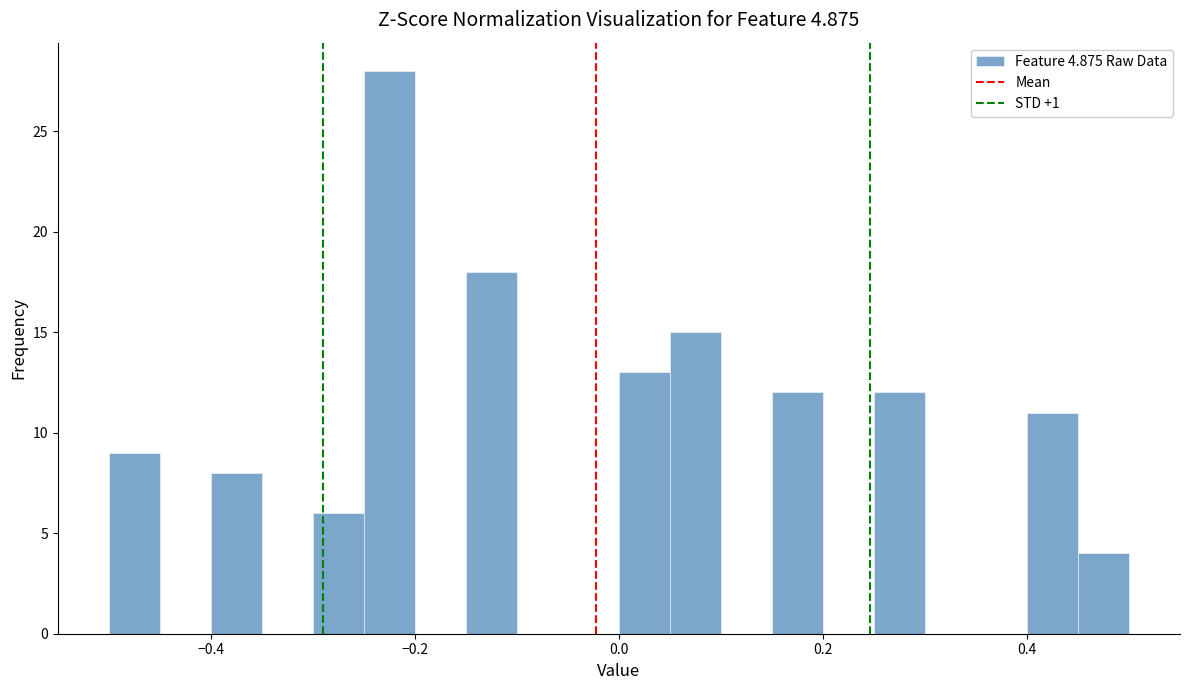

Around what value on the x-axis is the tallest bar? Give the approximate position of its centre, as read against the axis.

-0.22